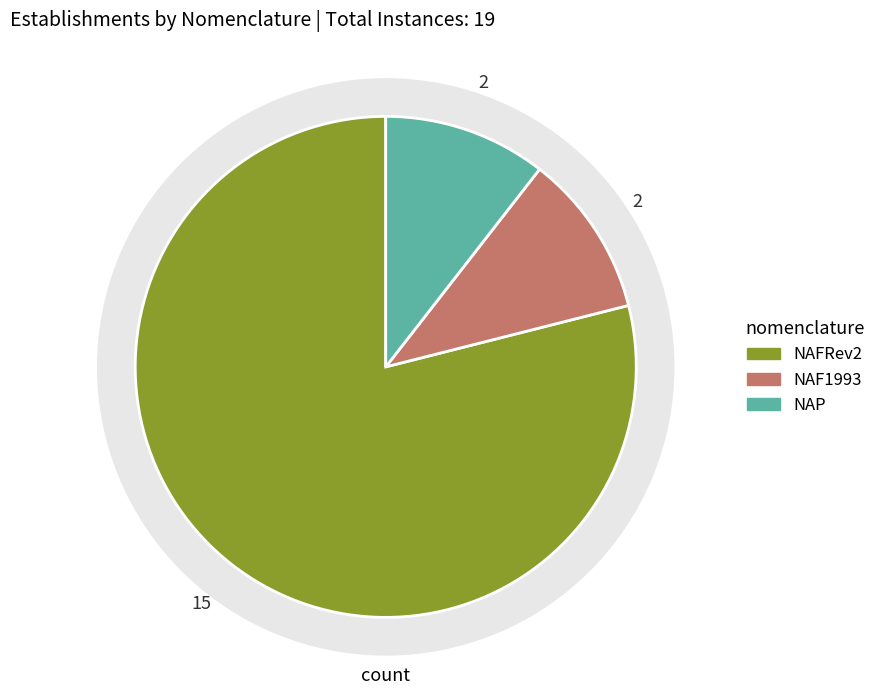

What is the change in value from NAFRev2 to NAP?

-13